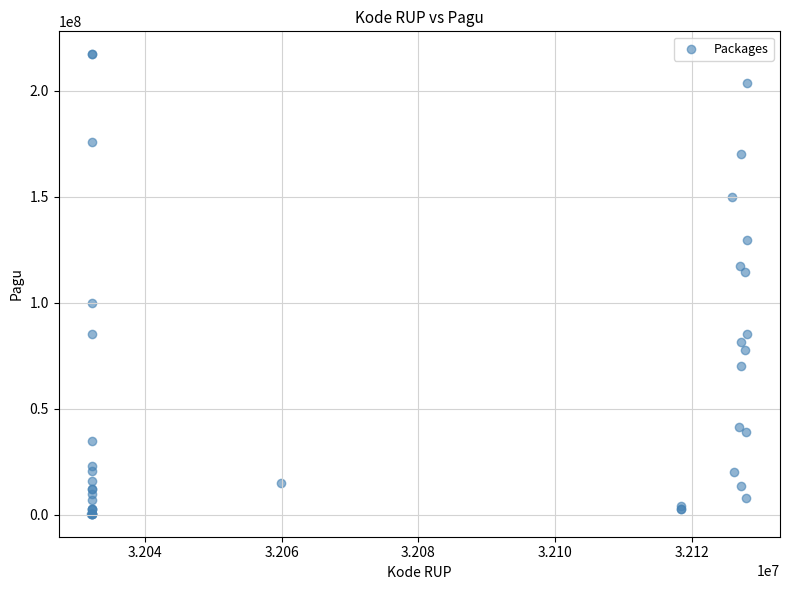

What Y value in the scatter plot is closest to 108830000?

114296000